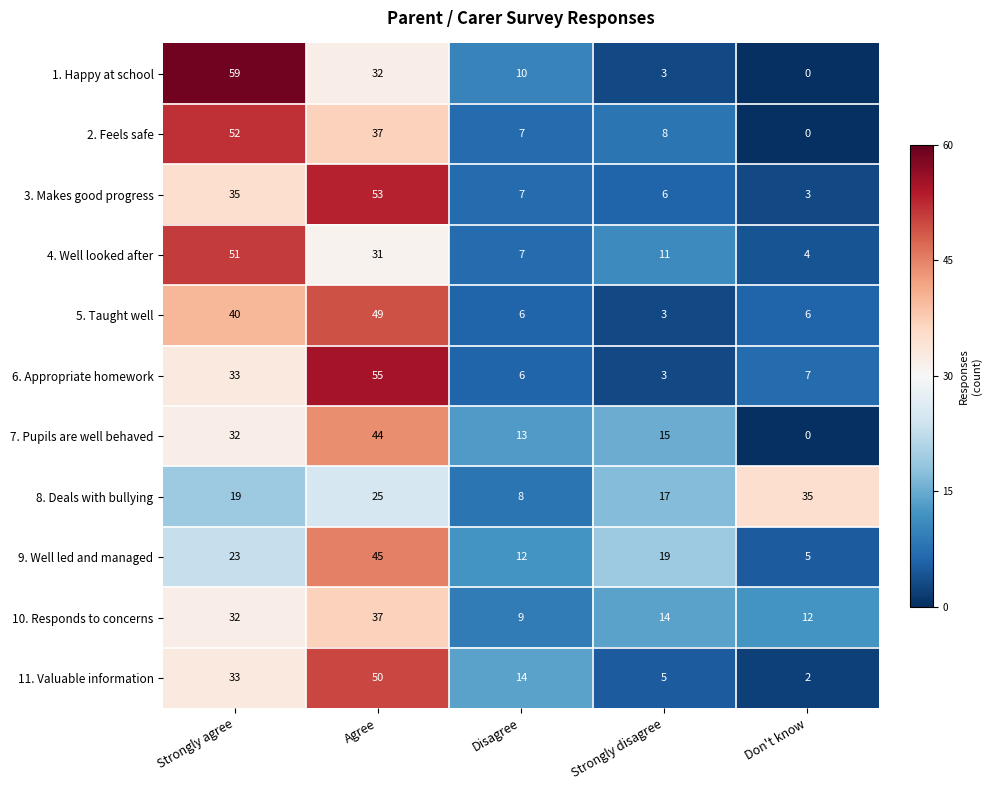

What is the total value across all series at Strongly agree?

409